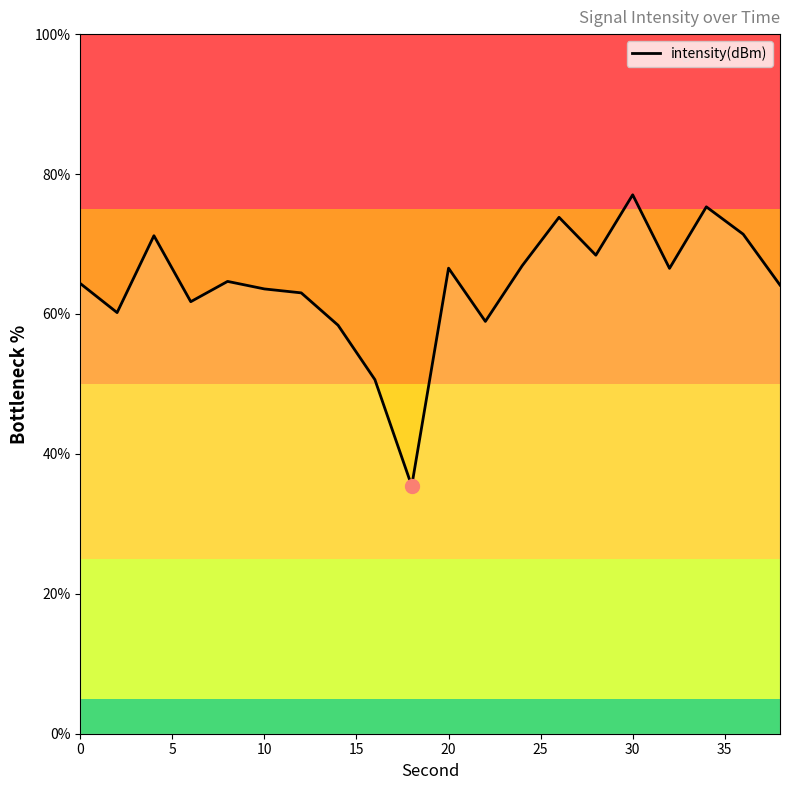

What is the smallest value displayed?

35.4